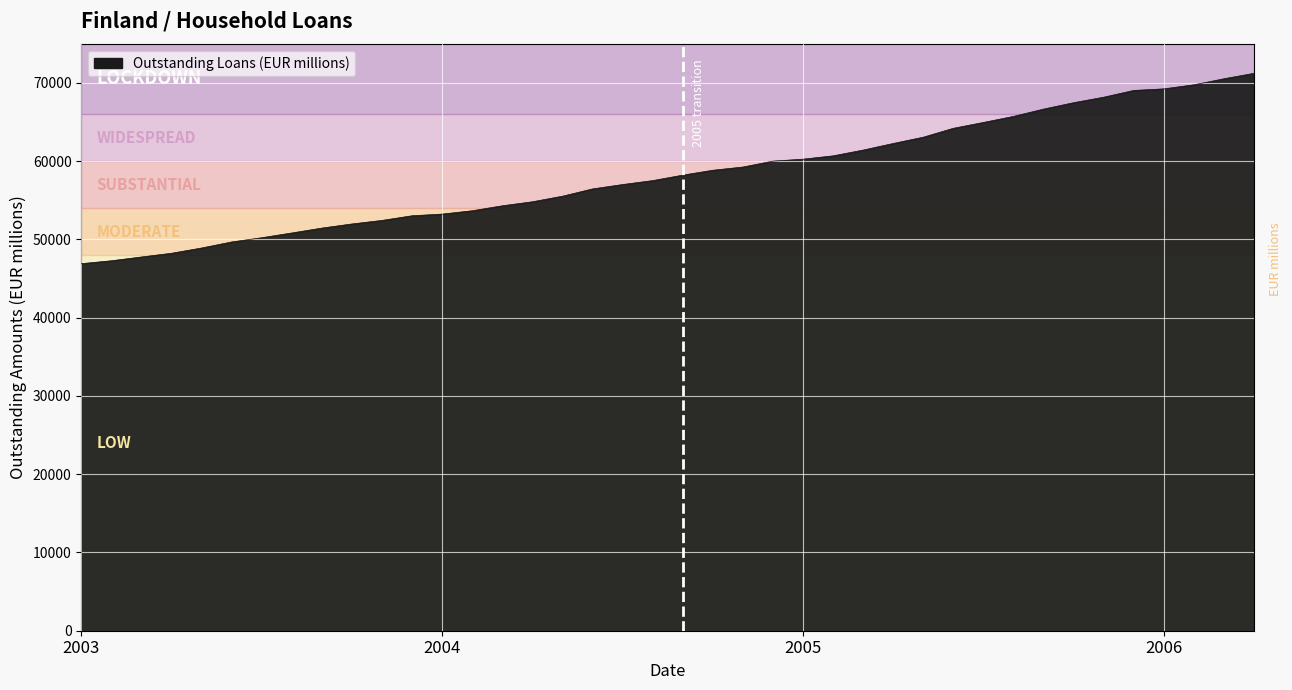

What is the difference between the maximum and minimum values?

24323